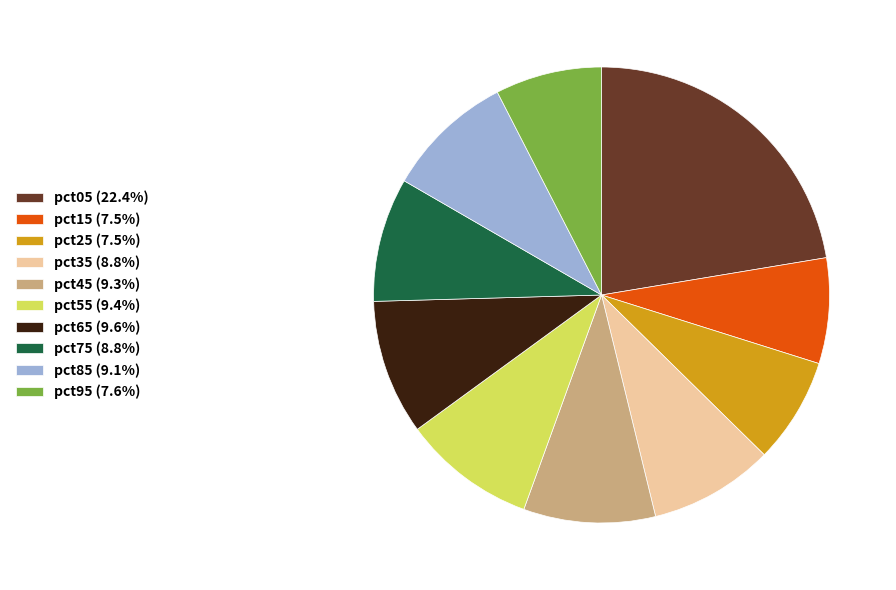

Is the sum of pct15 (7.5%) and pct25 (7.5%) greater than half?

No